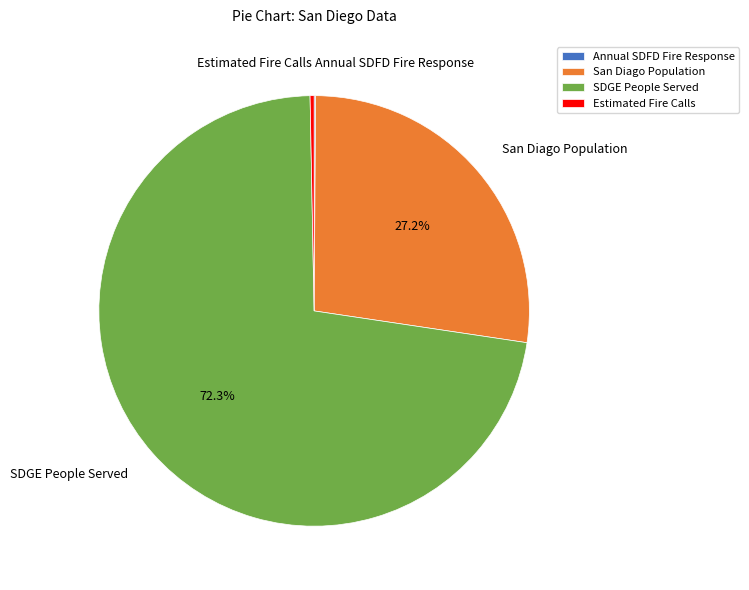

Does Estimated Fire Calls account for over 50% of the chart?

No